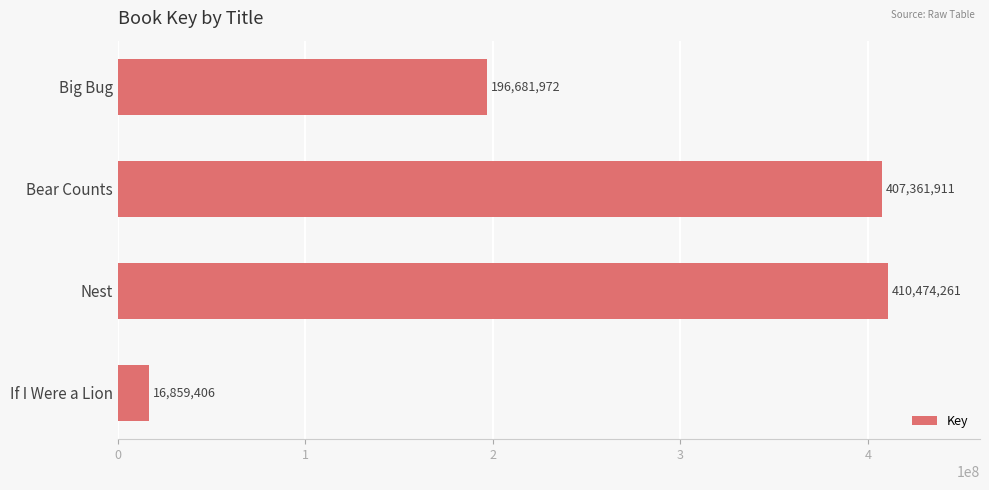

Reading top to bottom, what are all the values shown in this chart?

196681972	407361911	410474261	16859406